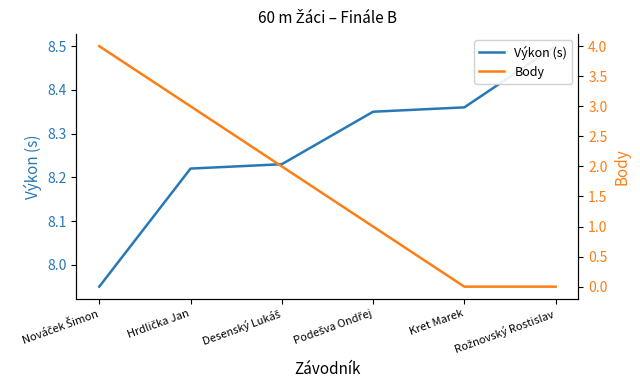

What is the sum of all Výkon (s) values?

49.6